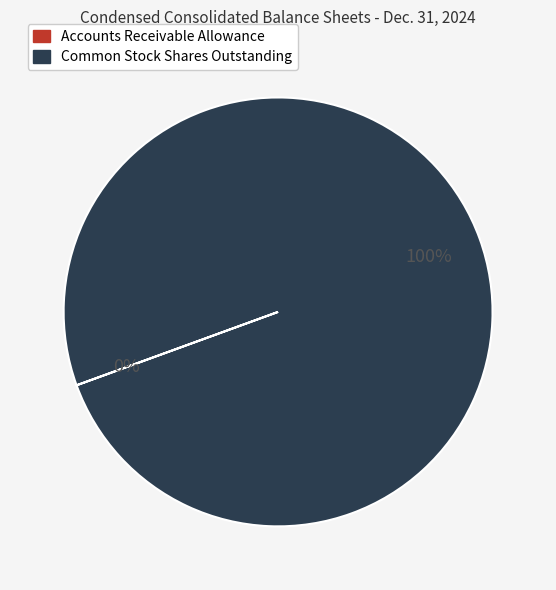

What is the largest slice in the pie chart?

Common Stock Shares Outstanding